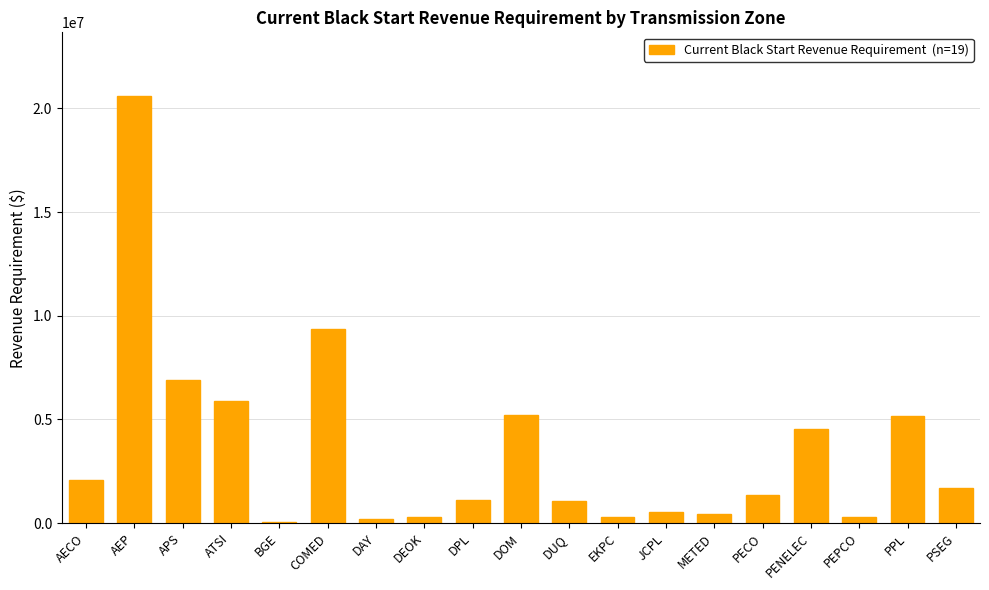

What is the maximum value shown in the chart?

20584419.6